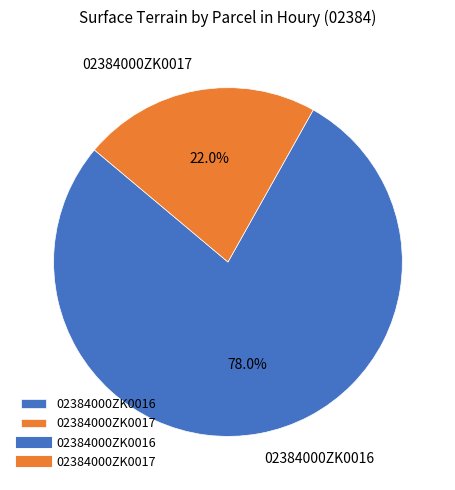

True or false: 02384000ZK0017 accounts for 17% of the total.

False